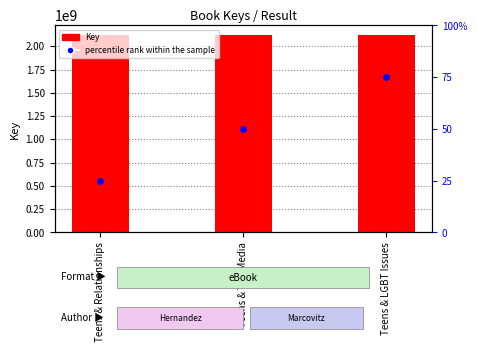

Which series contains the highest Y value?

Key